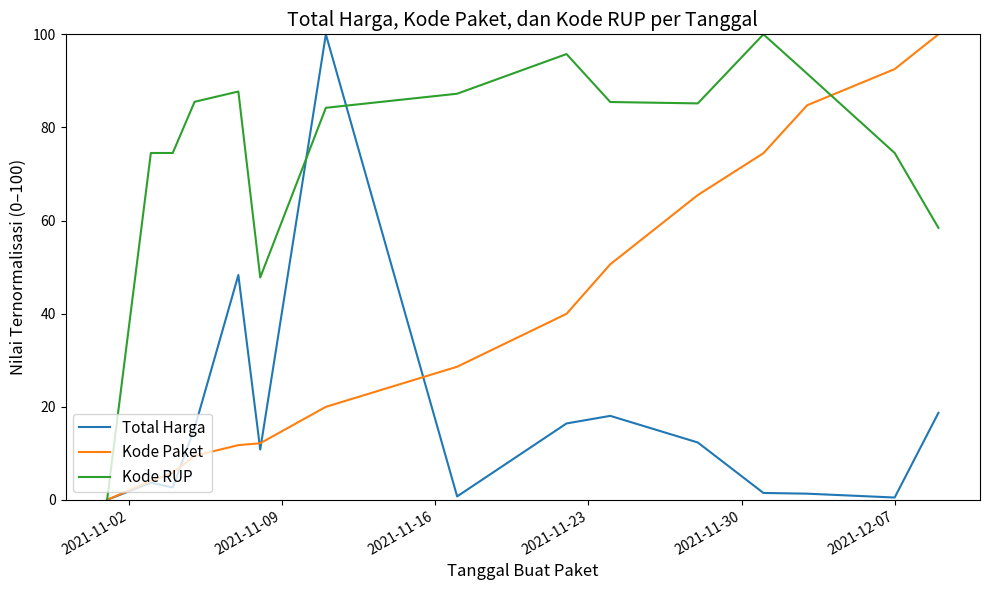

Which series has the largest total across all categories?

Kode RUP